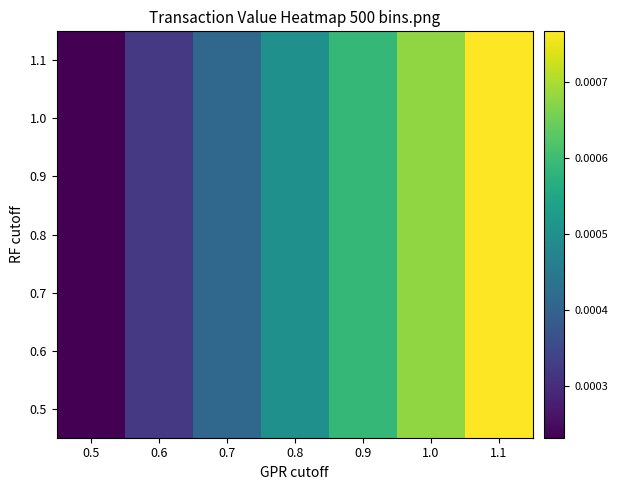

Which category has the lowest value across all series?

0.5